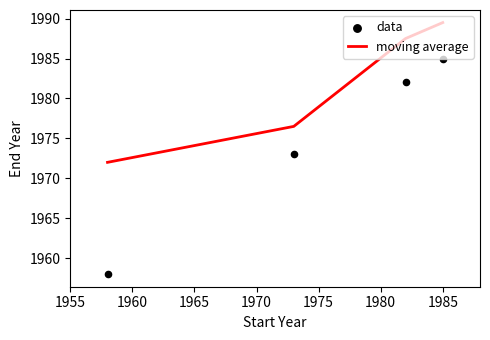

At how many categories does at least one series exceed 1980?

2